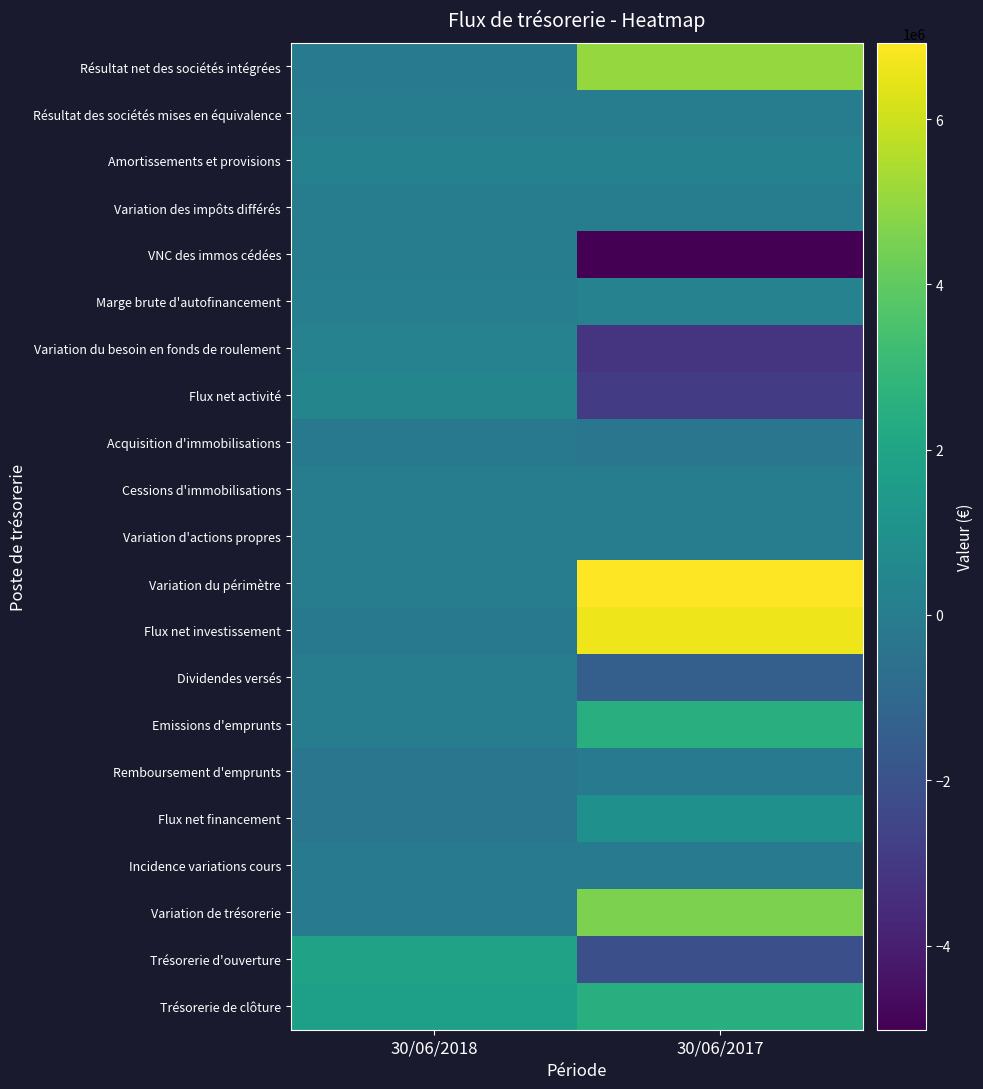

Reading left to right, extract all data points from this chart.

Résultat net des sociétés intégrées: 30/06/2018=-121684	30/06/2017=5014059
Résultat des sociétés mises en équivalence: 30/06/2018=0	30/06/2017=8941
Amortissements et provisions: 30/06/2018=221878	30/06/2017=252015
Variation des impôts différés: 30/06/2018=-17620	30/06/2017=16323
VNC des immos cédées: 30/06/2018=15573	30/06/2017=-5018657
Marge brute d'autofinancement: 30/06/2018=98147	30/06/2017=272681
Variation du besoin en fonds de roulement: 30/06/2018=298546	30/06/2017=-3231250
Flux net activité: 30/06/2018=396693	30/06/2017=-2958569
Acquisition d'immobilisations: 30/06/2018=-186702	30/06/2017=-313871
Cessions d'immobilisations: 30/06/2018=0	30/06/2017=5028
Variation d'actions propres: 30/06/2018=5440	30/06/2017=3622
Variation du périmètre: 30/06/2018=0	30/06/2017=6921984
Flux net investissement: 30/06/2018=-181262	30/06/2017=6616763
Dividendes versés: 30/06/2018=0	30/06/2017=-1407469
Emissions d'emprunts: 30/06/2018=0	30/06/2017=2500000
Remboursement d'emprunts: 30/06/2018=-309014	30/06/2017=-138189
Flux net financement: 30/06/2018=-309014	30/06/2017=954342
Incidence variations cours: 30/06/2018=-66615	30/06/2017=-57911
Variation de trésorerie: 30/06/2018=-160198	30/06/2017=4554625
Trésorerie d'ouverture: 30/06/2018=1878961	30/06/2017=-2081632
Trésorerie de clôture: 30/06/2018=1718763	30/06/2017=2472993